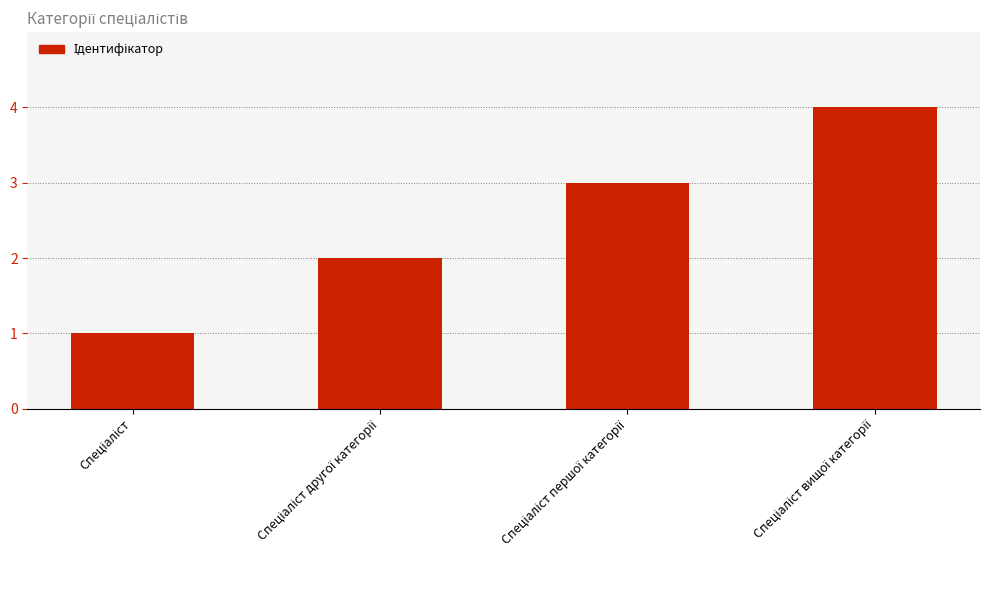

What is the maximum value shown in the chart?

4